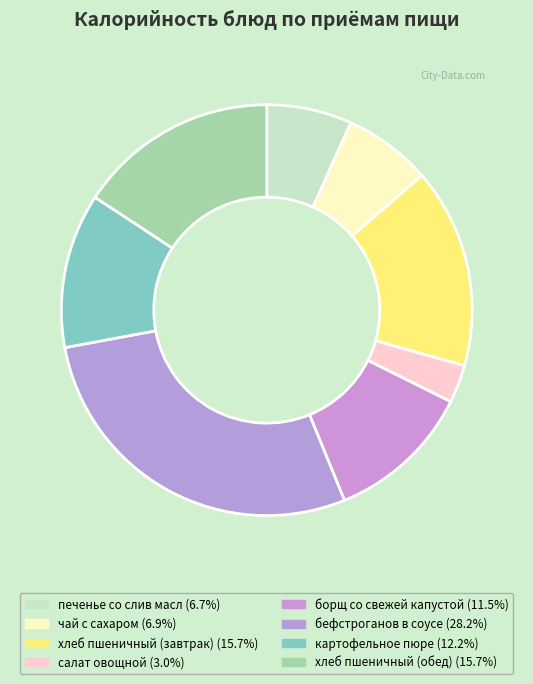

What percentage is the хлеб пшеничный (завтрак) slice, to the nearest percent?

16%